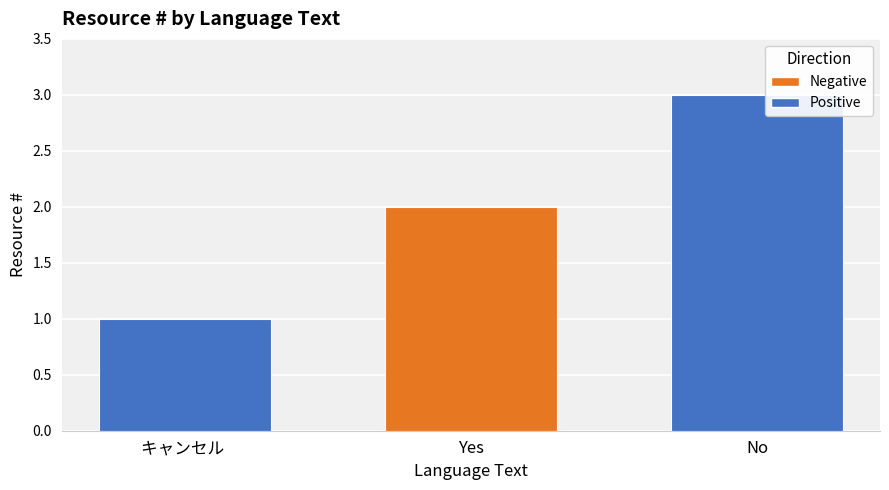

The value at Yes is 2. True or false?

True